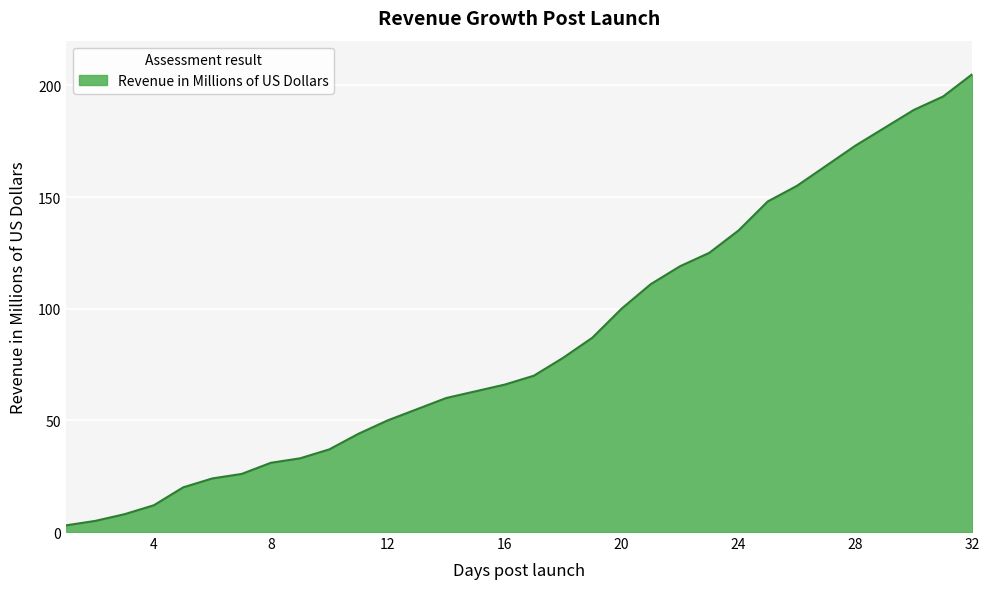

What is the difference between the maximum and minimum values?

202